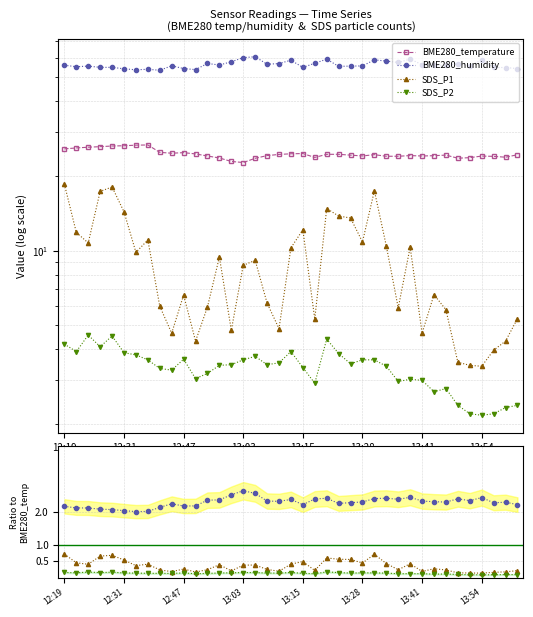

The SDS_P2 series shows 0.1 at 13:03. True or false?

False